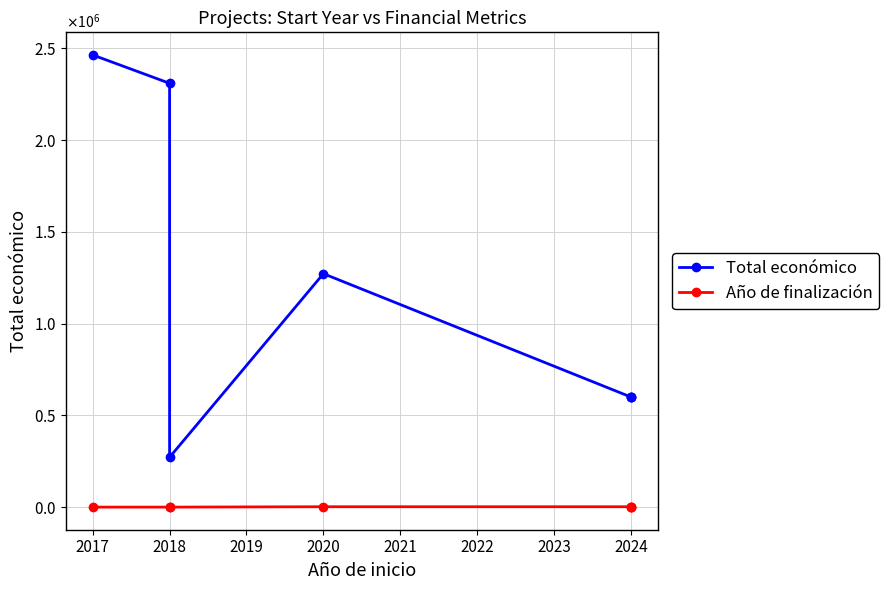

Which has a higher value, 2018 or 2024?

2024